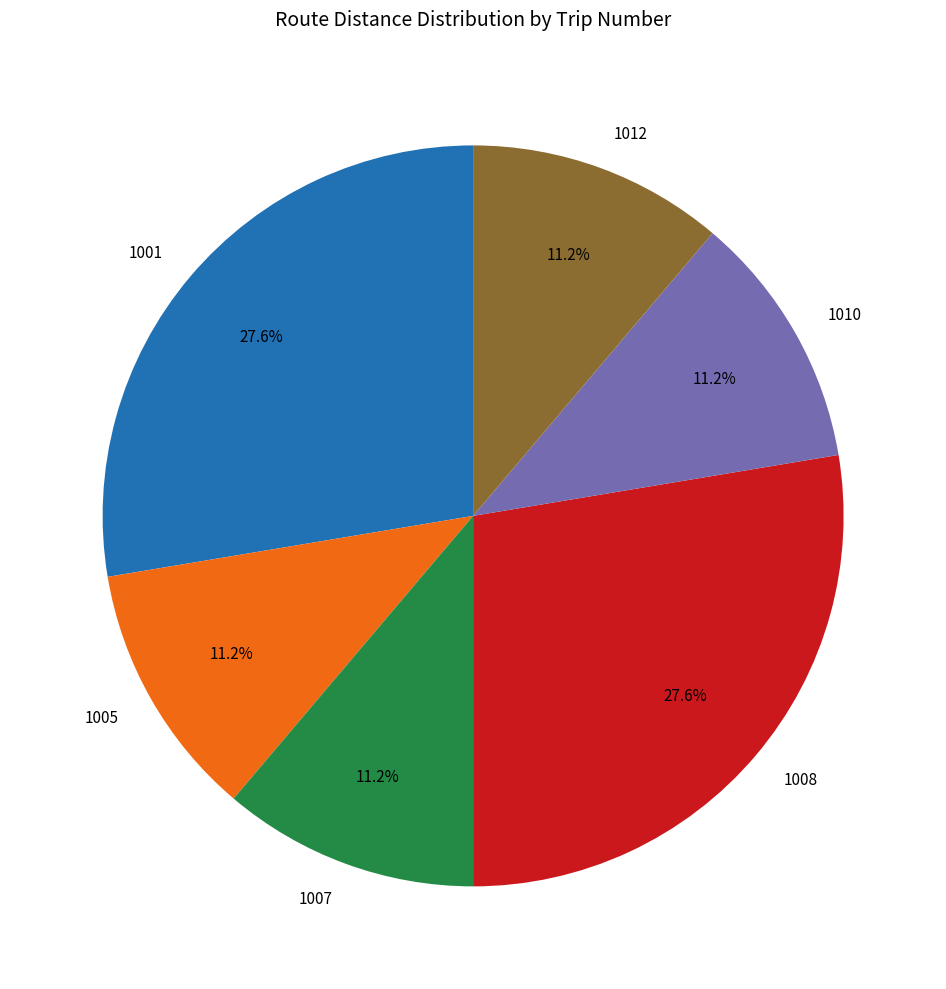

Does any single category account for the majority?

No